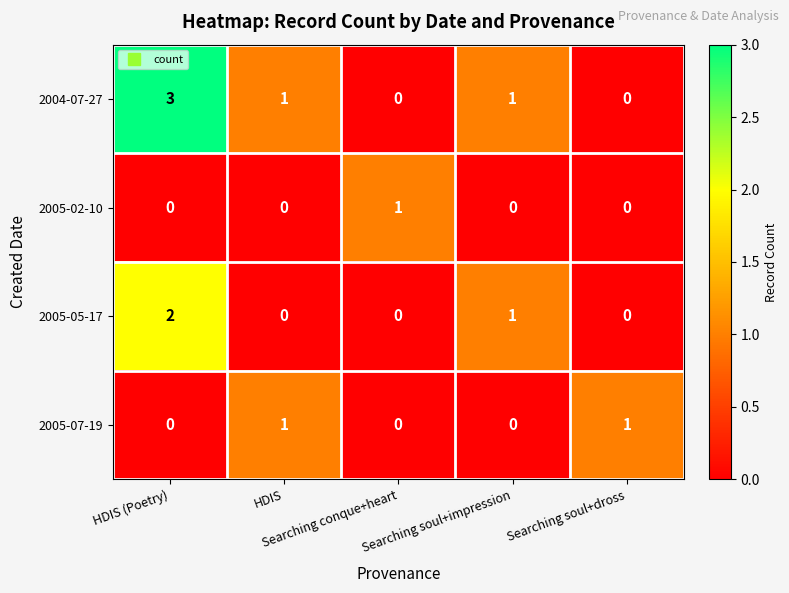

How many 2005-07-19 values are between 0 and 1?

5